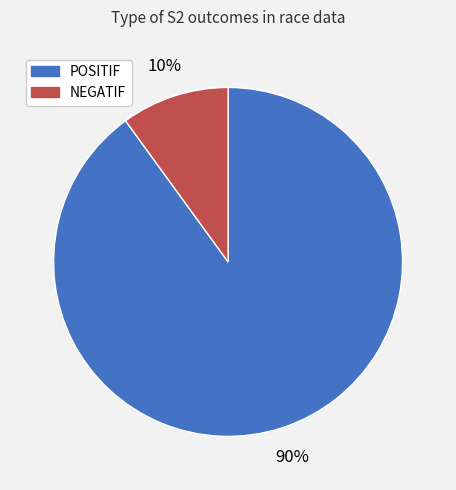

Count the number of slices in the pie.

2